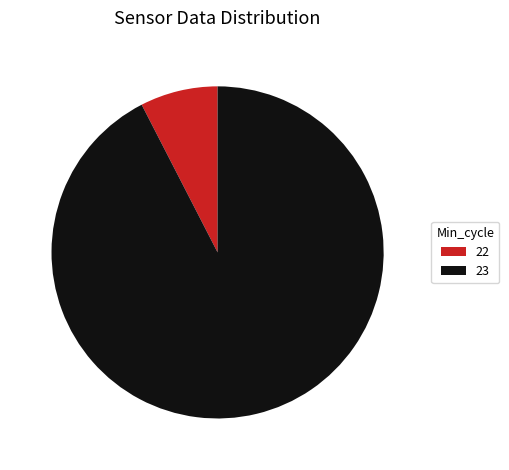

Is 22 the majority of the pie?

No